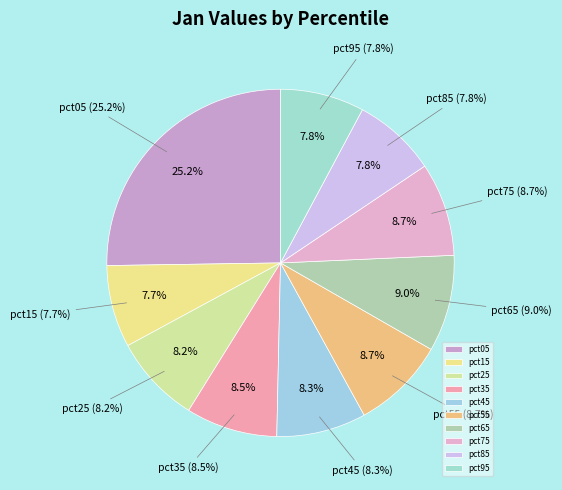

Does pct95 represent more than half of the total?

No